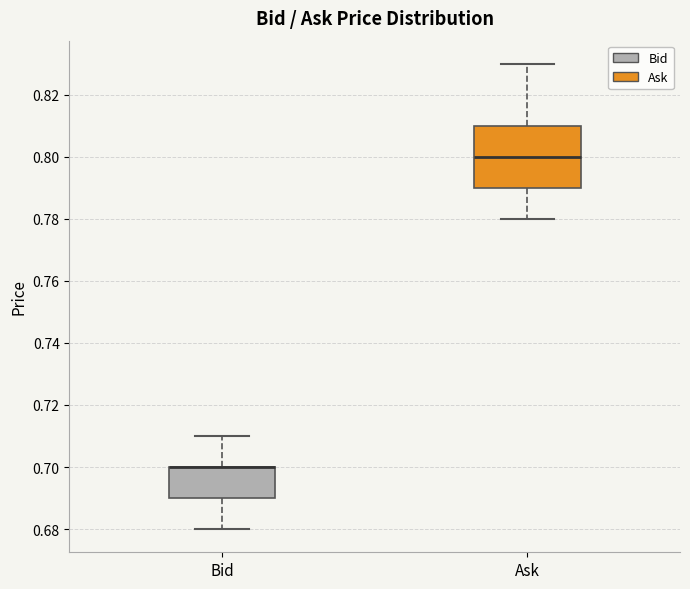

Reading left to right, read every box against the y-axis: the position of its median line, the range the box covers, and the ends of its whiskers. The values are not printed on the chart, so give them approximately, as read against the axis.

Bid: median 0.70 (drawn on the box's upper edge), box 0.69 to 0.70, whiskers 0.68 to 0.71
Ask: median 0.80, box 0.79 to 0.81, whiskers 0.78 to 0.83